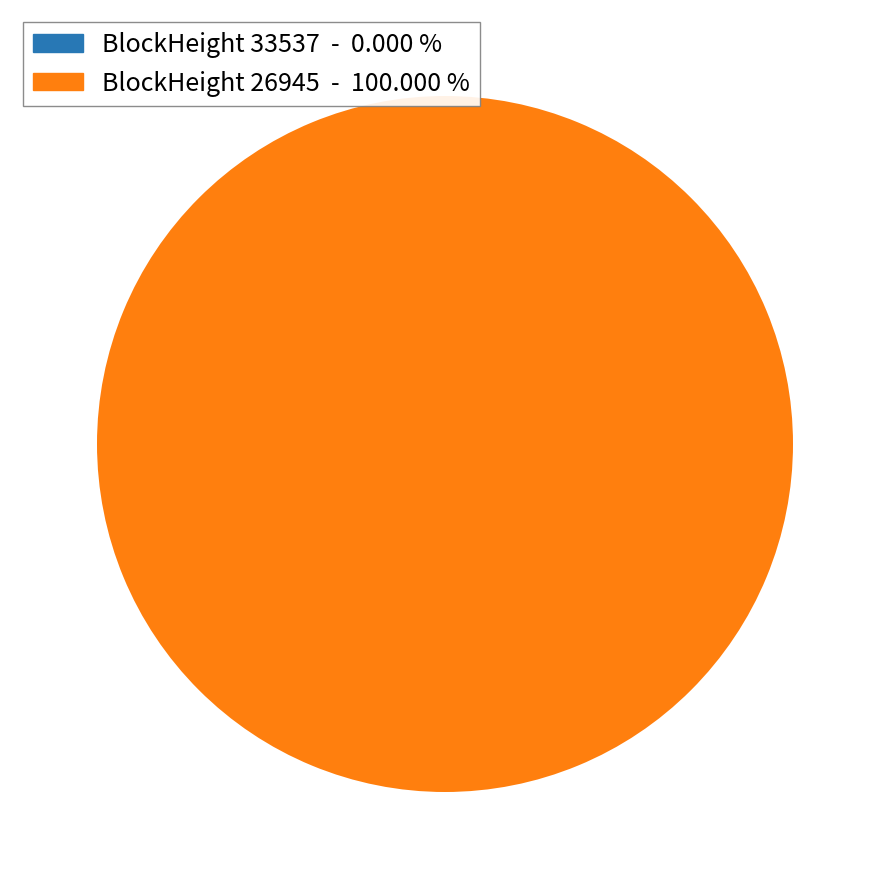

What percentage is NOT represented by 33537?

100.0%